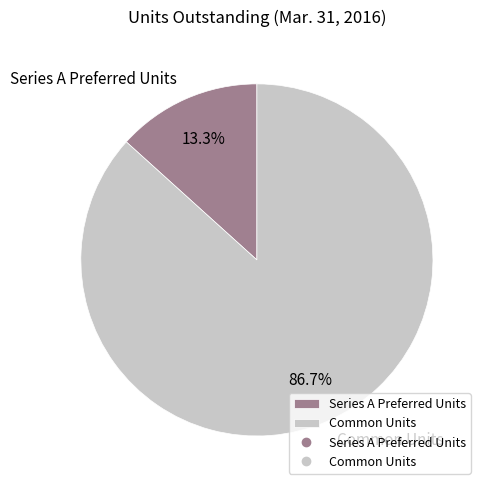

Which has a higher value, Common Units or Series A Preferred Units?

Common Units